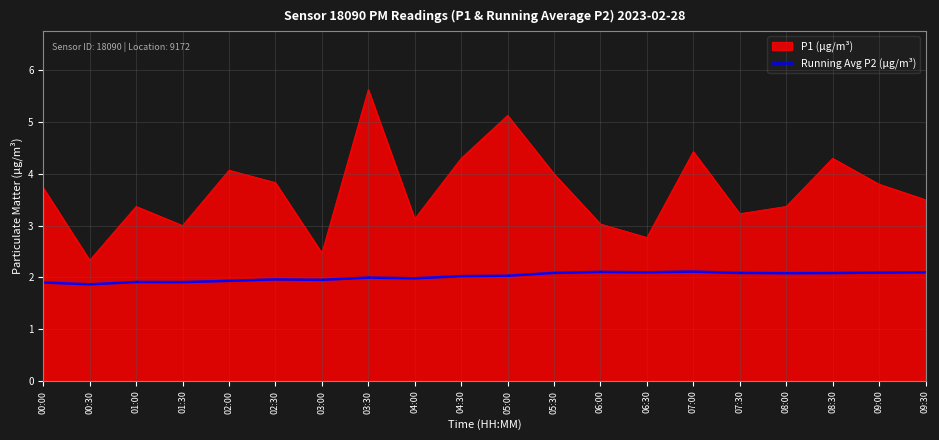

What position from the right is 06:00?

8